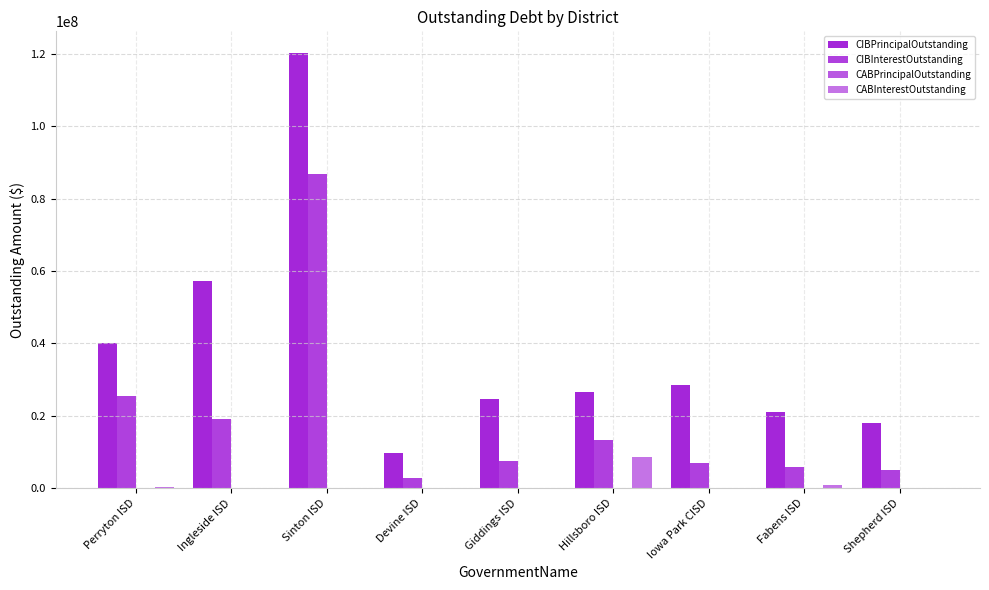

Count the number of data series in this chart.

4